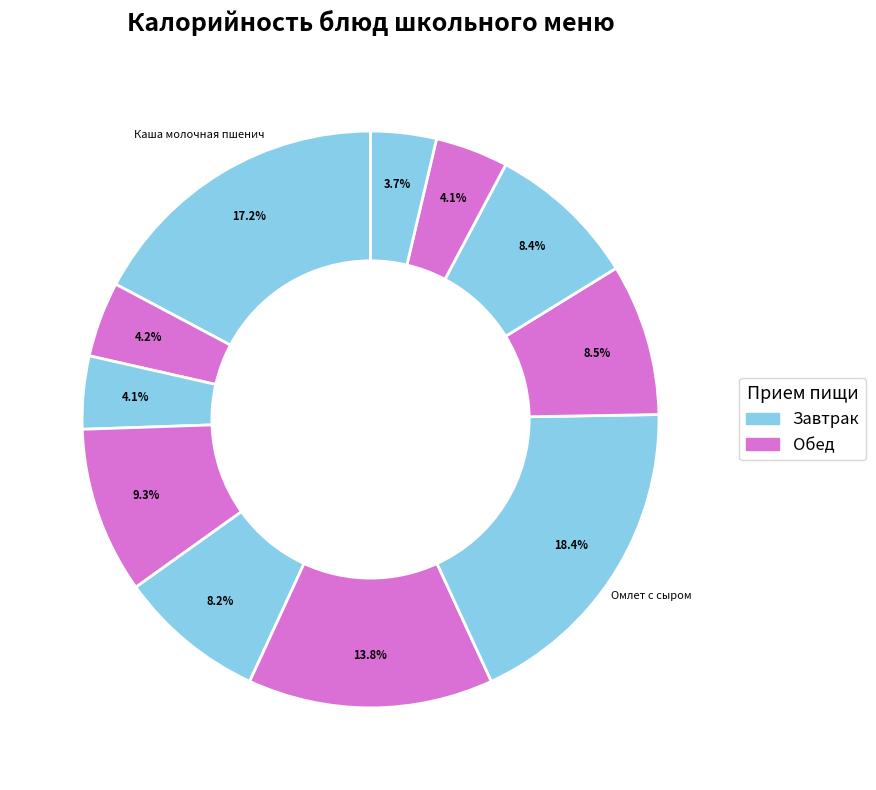

How many slices are in this pie chart?

11